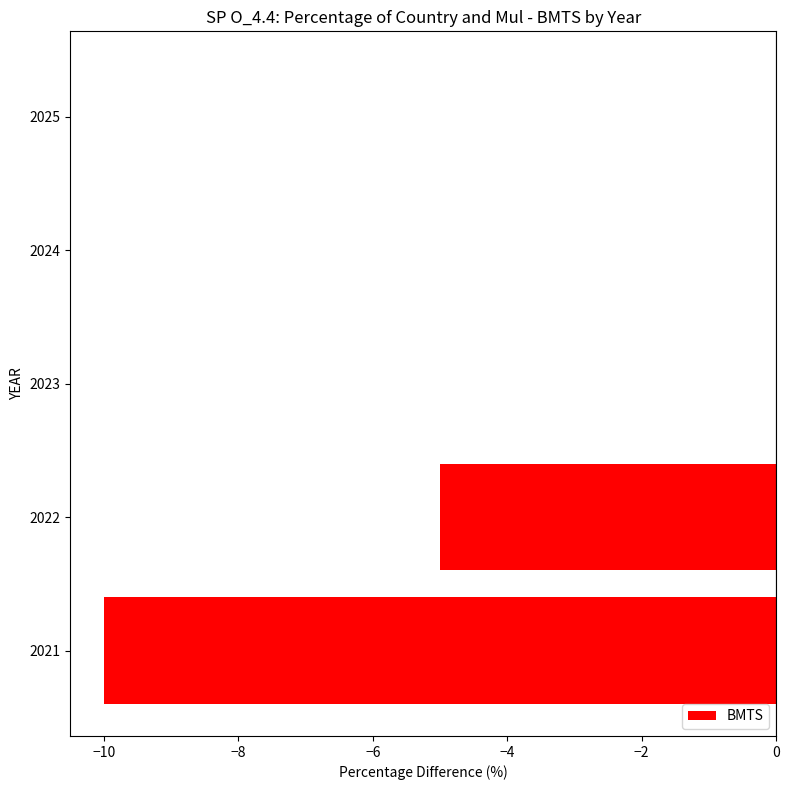

What is the change in value from 2021 to 2024?

+10